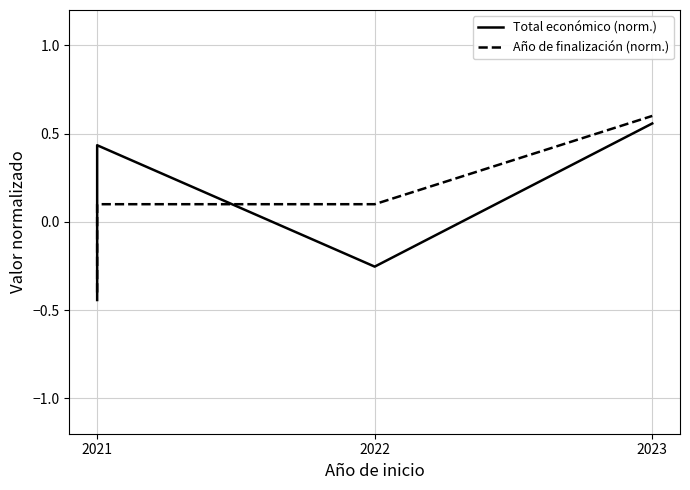

Read the Total económico (norm.) value at 2021.

-0.4